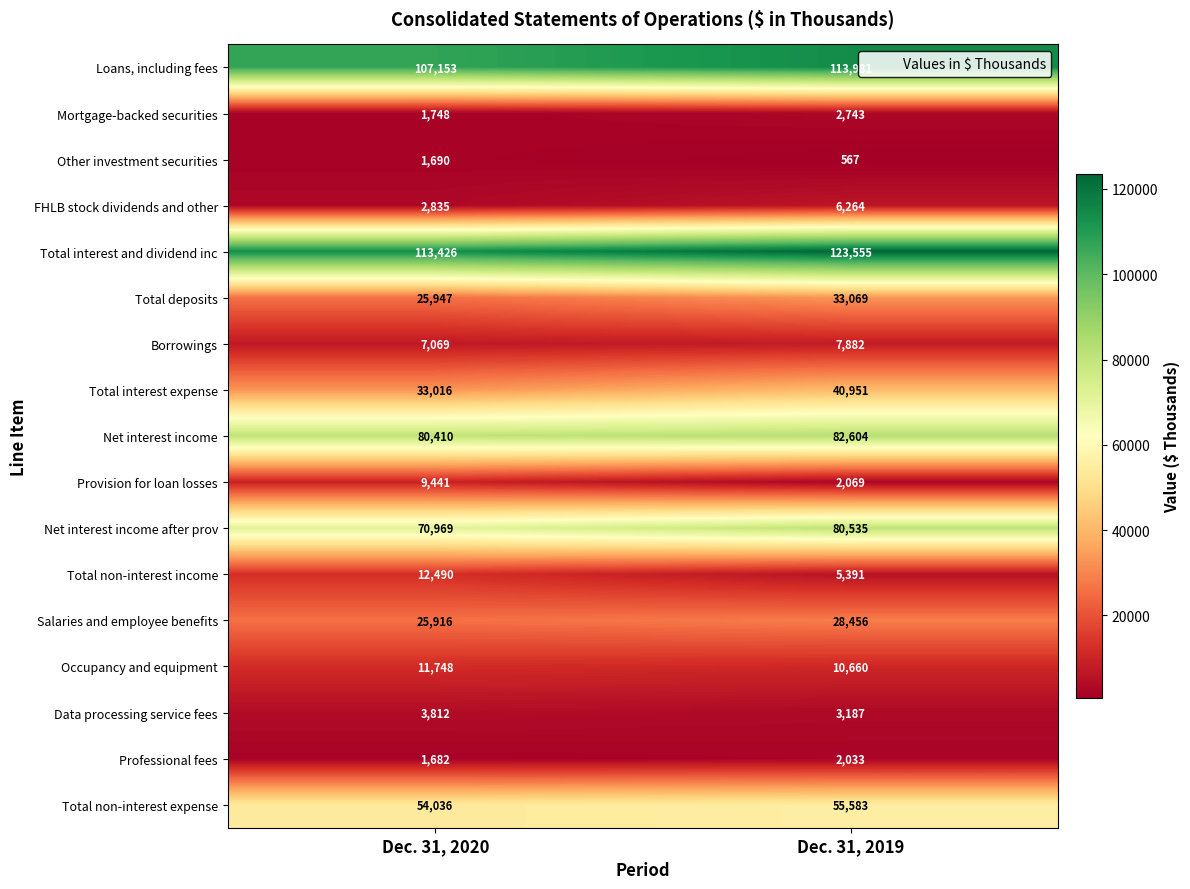

At how many categories does at least one series exceed 87600?

2